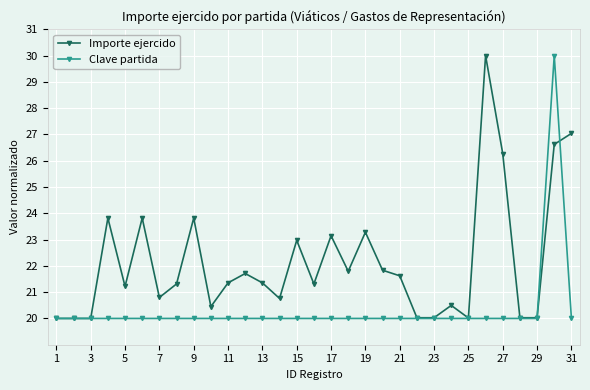

What is the sum of all Clave partida values?

630.0